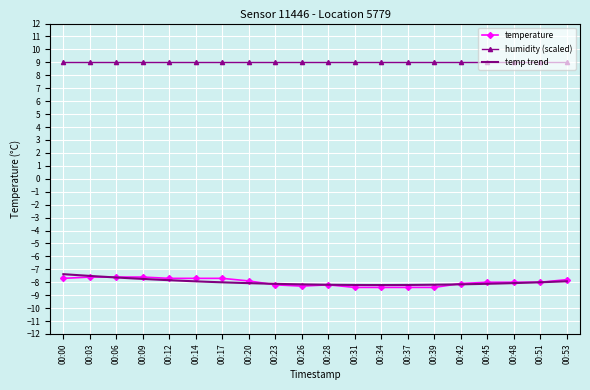

At which label is the value closest to -8?

00:45